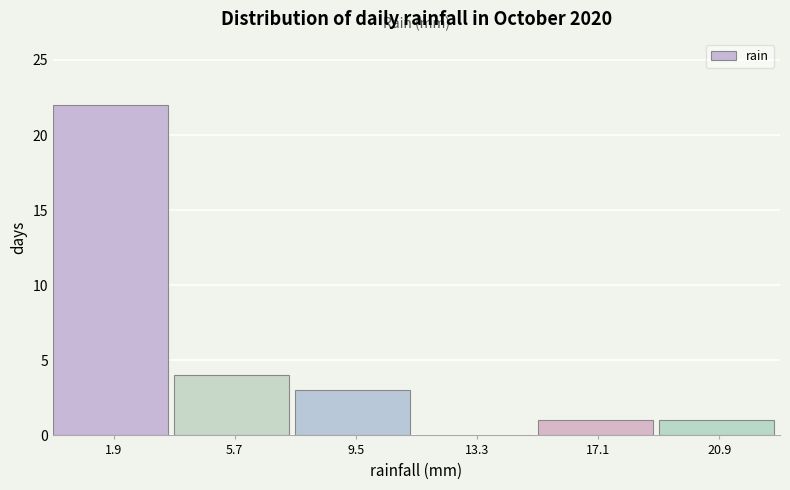

Reading left to right, list every bar in this chart as the range it spans on the x-axis followed by its height. Neither the bar edges nor the heights are printed on the chart, so give them approximately, as read against the axes.

0.0 to 3.8: 22
3.8 to 7.6: 4
7.6 to 11.4: 3
11.4 to 15.2: 0
15.2 to 19.0: 1
19.0 to 22.8: 1